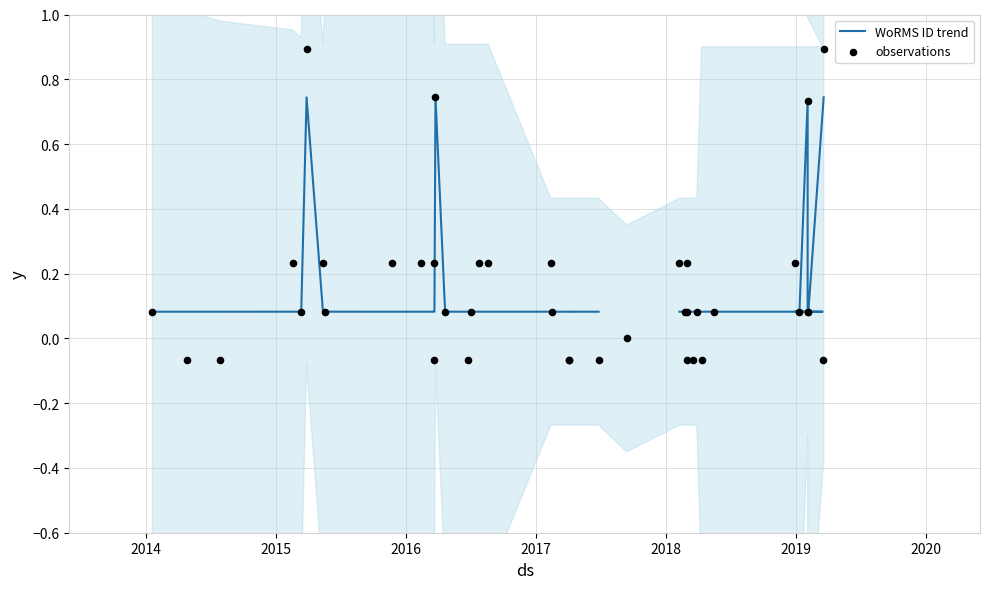

What is the total value across all series at 32?

0.2